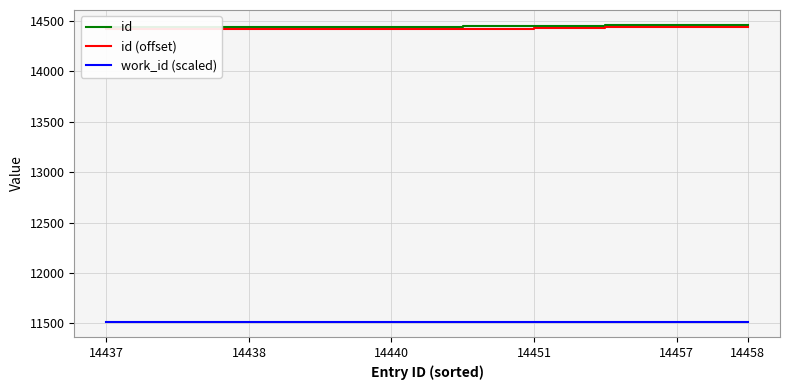

At which label is id closest to 14447?

14451